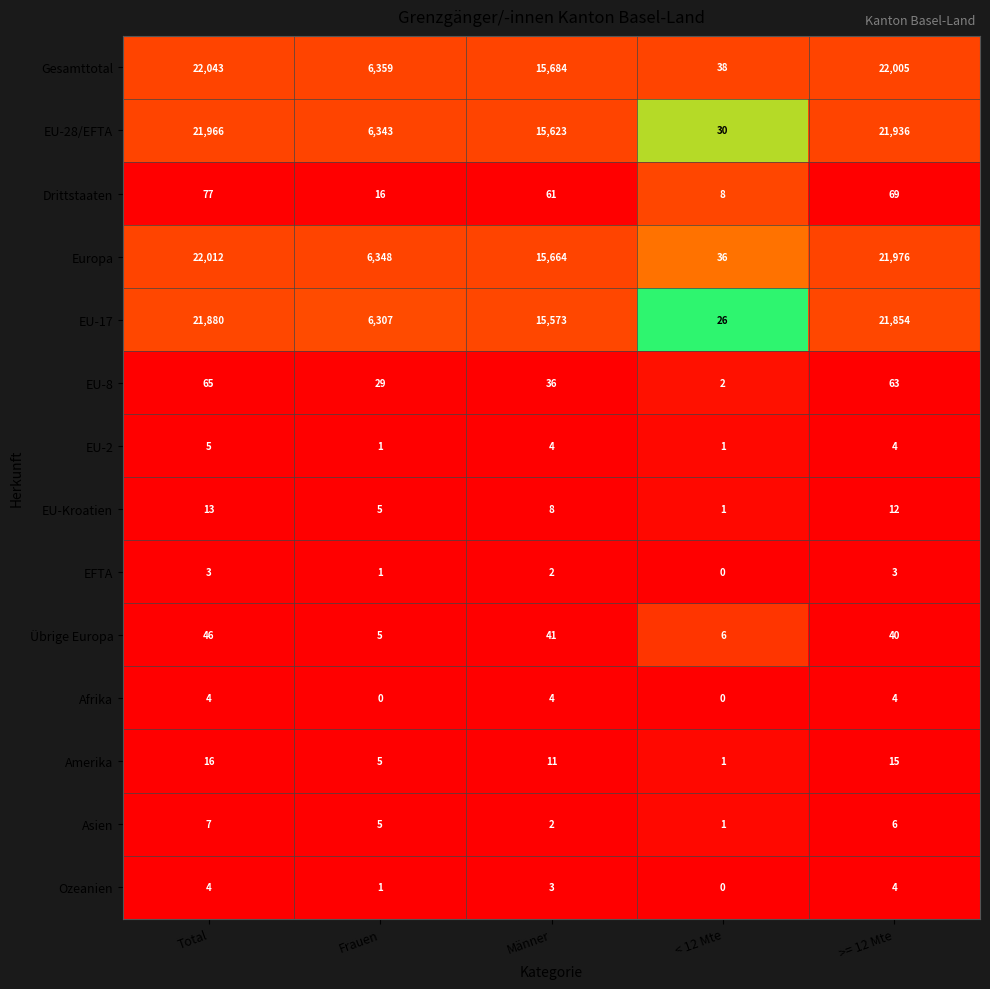

What is the difference between the highest and lowest values at Frauen?

6359